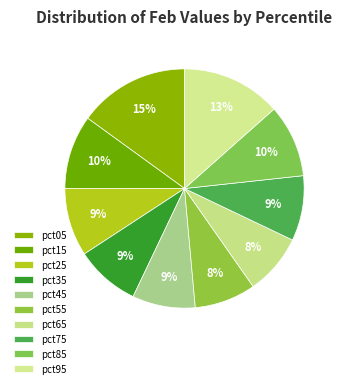

Combined, do pct35 and pct45 account for over 50%?

No